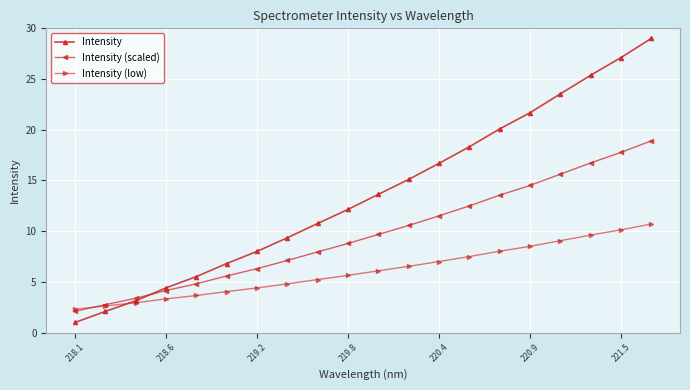

Which series has the largest total across all categories?

Intensity